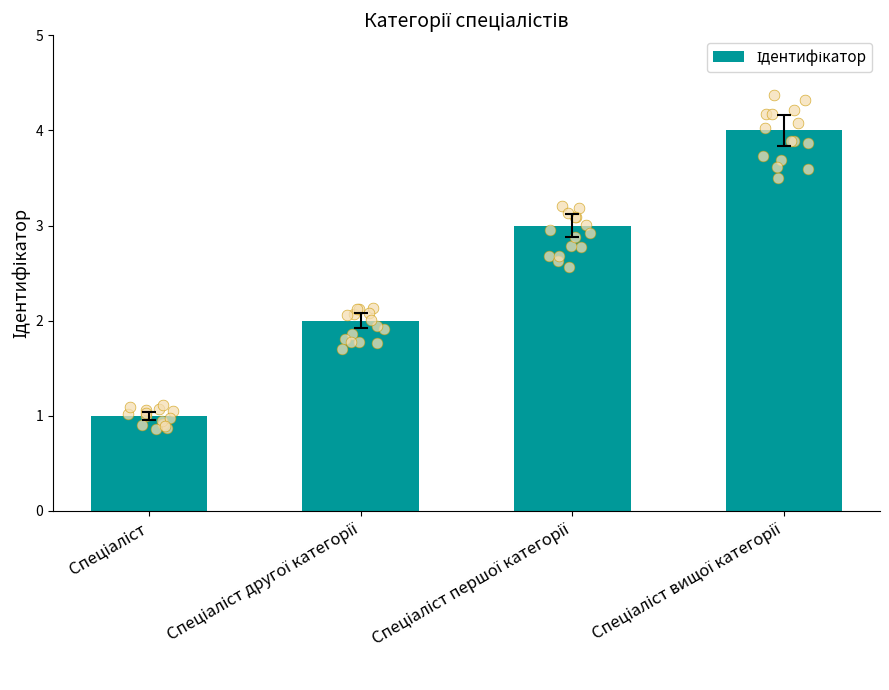

Between Спеціаліст першої категорії and Спеціаліст другої категорії, which is larger?

Спеціаліст першої категорії